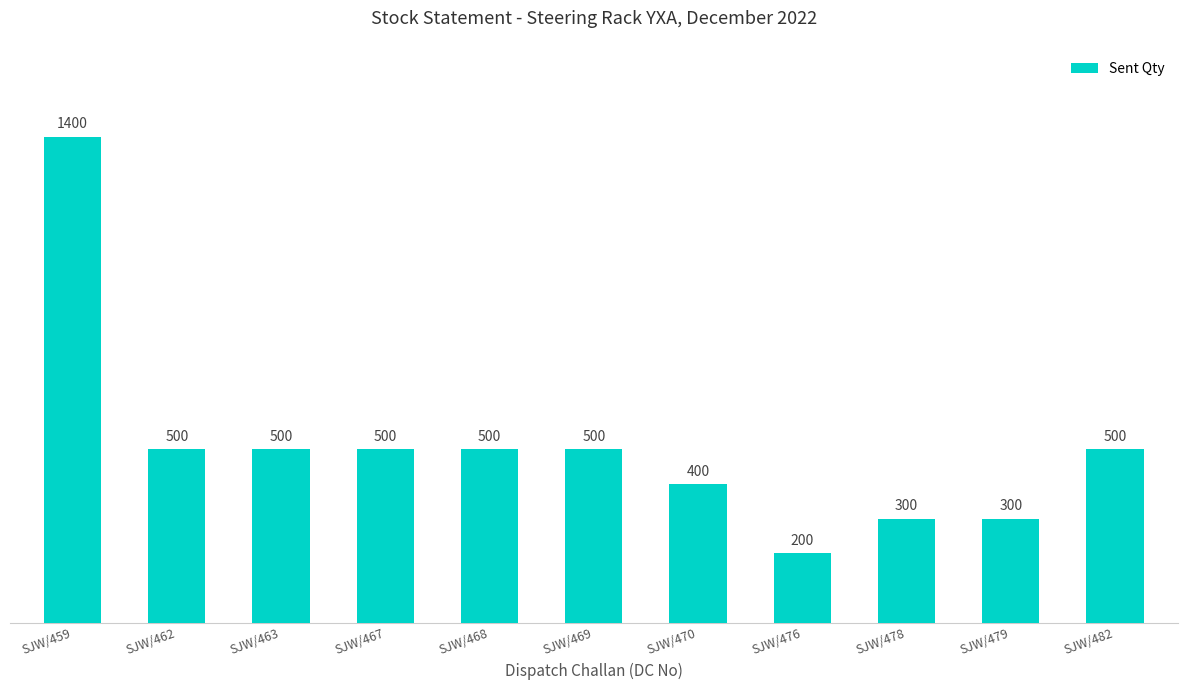

What is the minimum value shown in the chart?

200